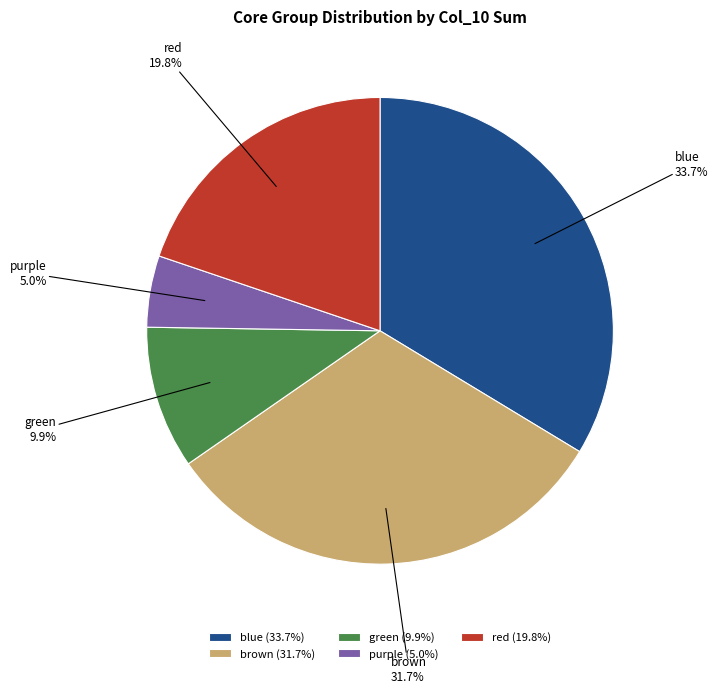

How many segments does this pie chart have?

5